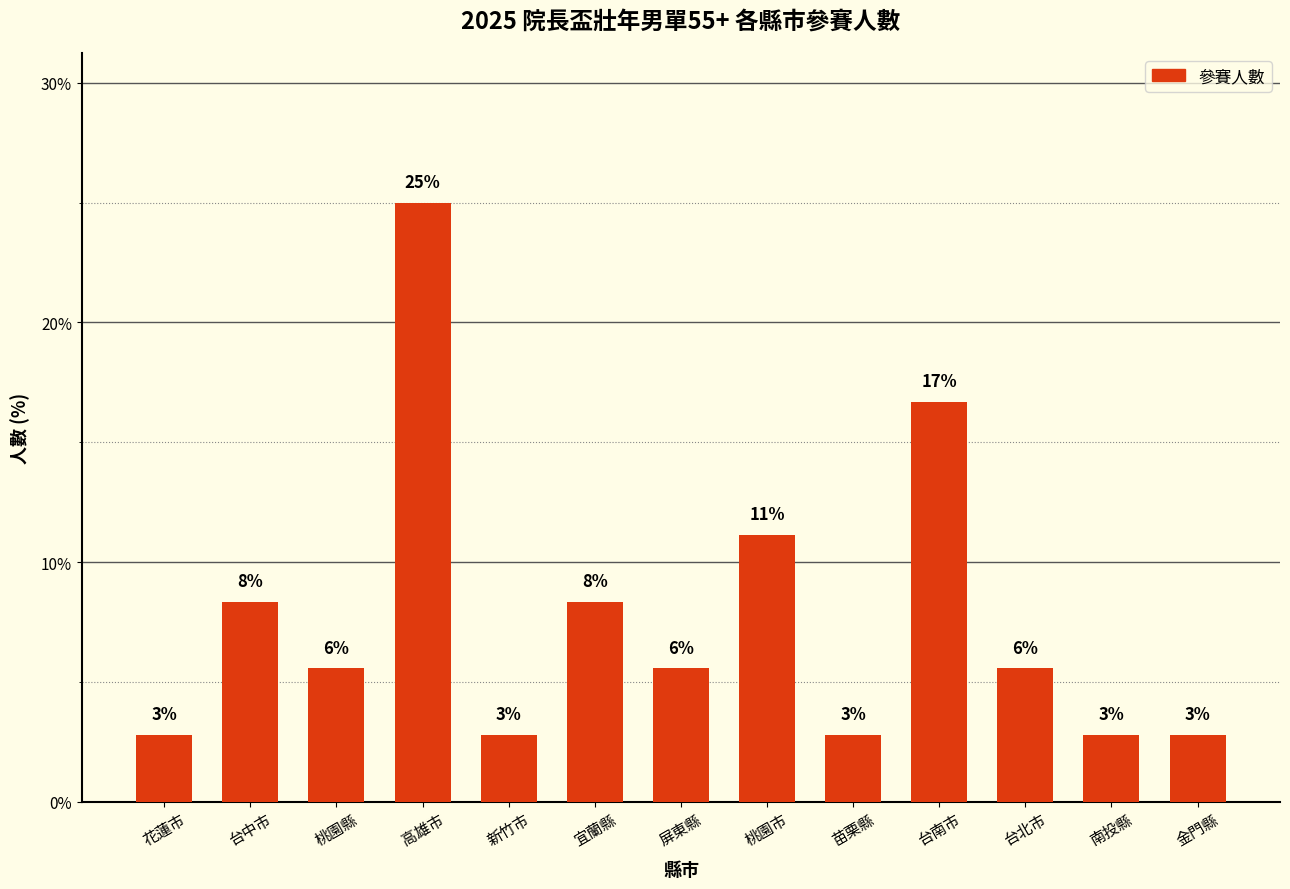

What is the difference between the values at 南投縣 and 桃園市?

8.3